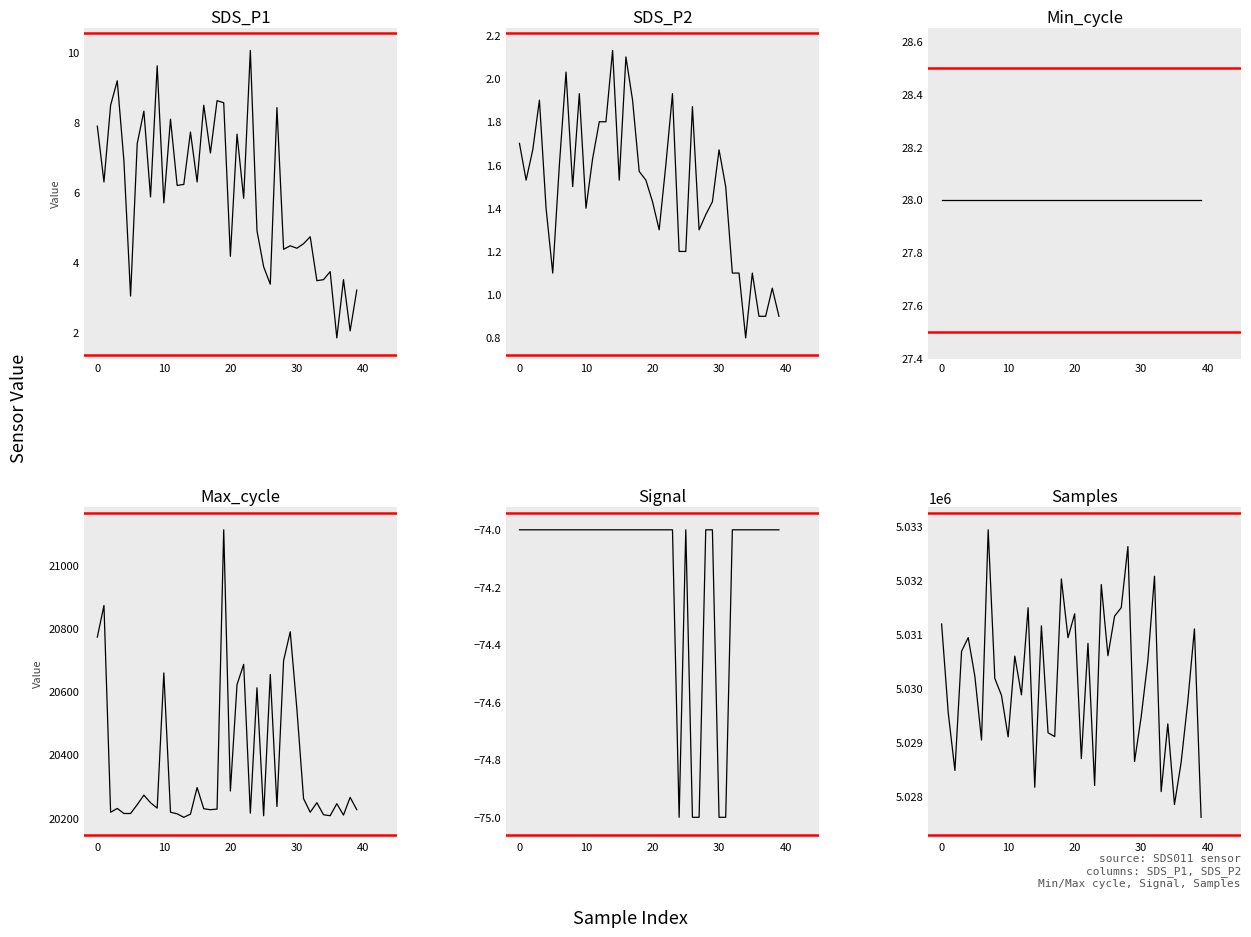

True or false: SDS_P2 and SDS_P1 cross at least once.

False